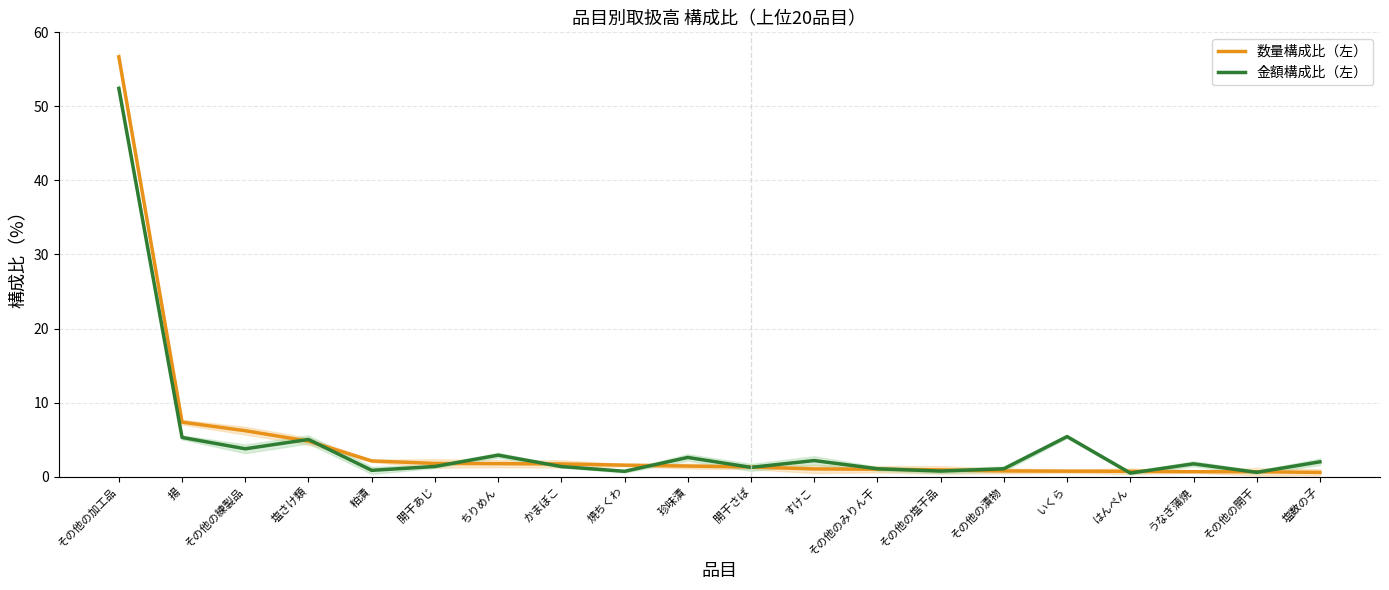

What is the sum of the 数量構成比（左） values at その他の塩干品 and その他の加工品?

57.6